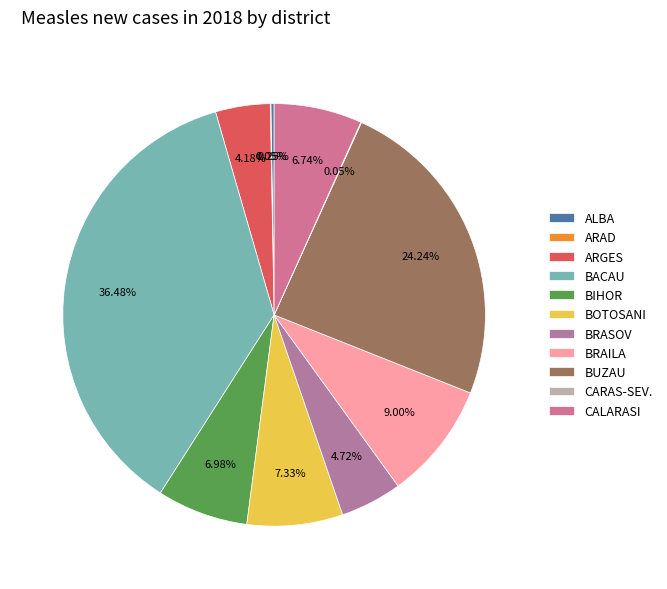

Does BIHOR represent more than half of the total?

No